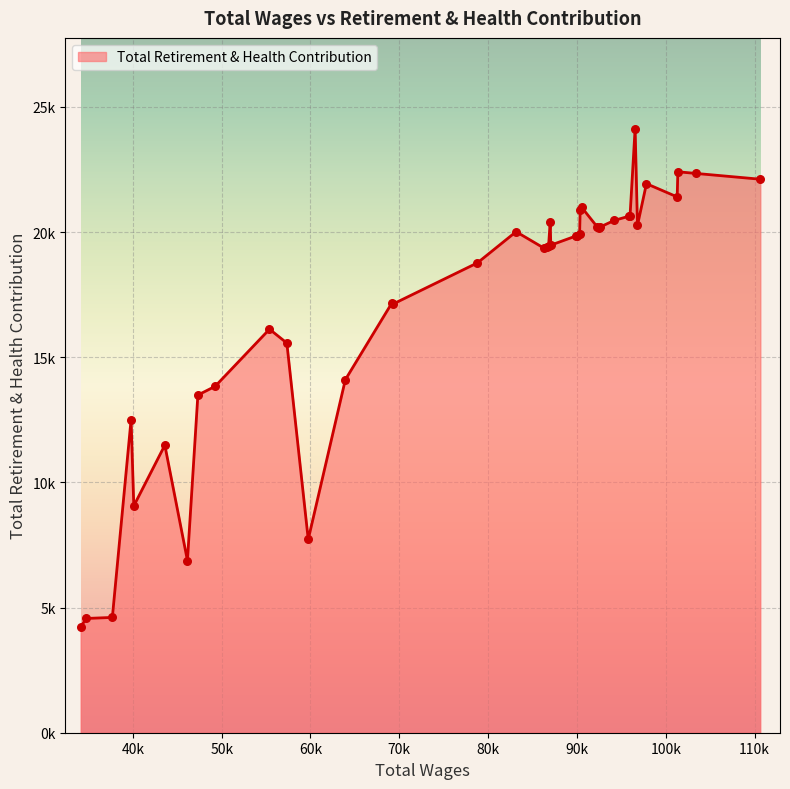

Does the chart have visible grid lines?

Yes